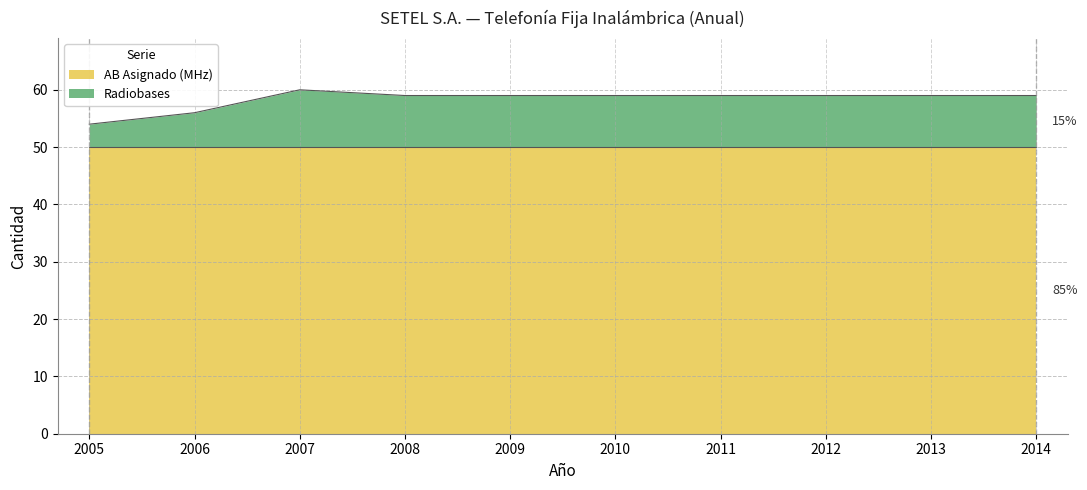

What is the greatest value displayed?

60